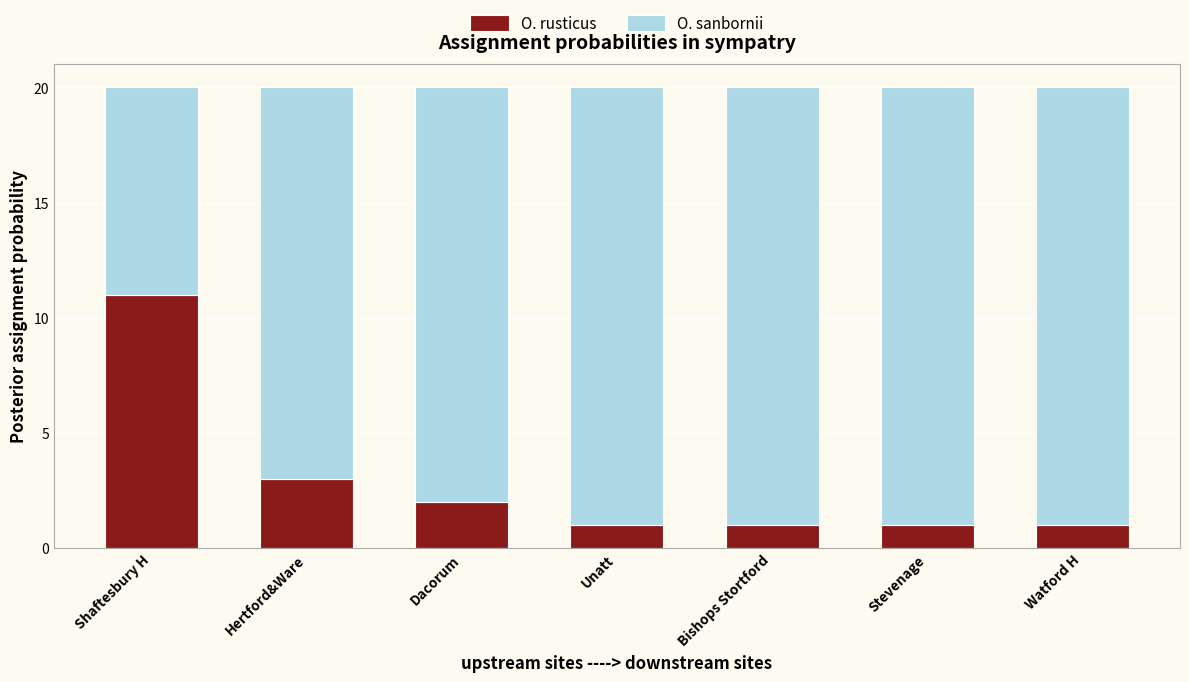

Reading left to right, list the values for the O. rusticus series.

Shaftesbury H=11	Hertford&Ware=3	Dacorum=2	Unatt=1	Bishops Stortford=1	Stevenage=1	Watford H=1